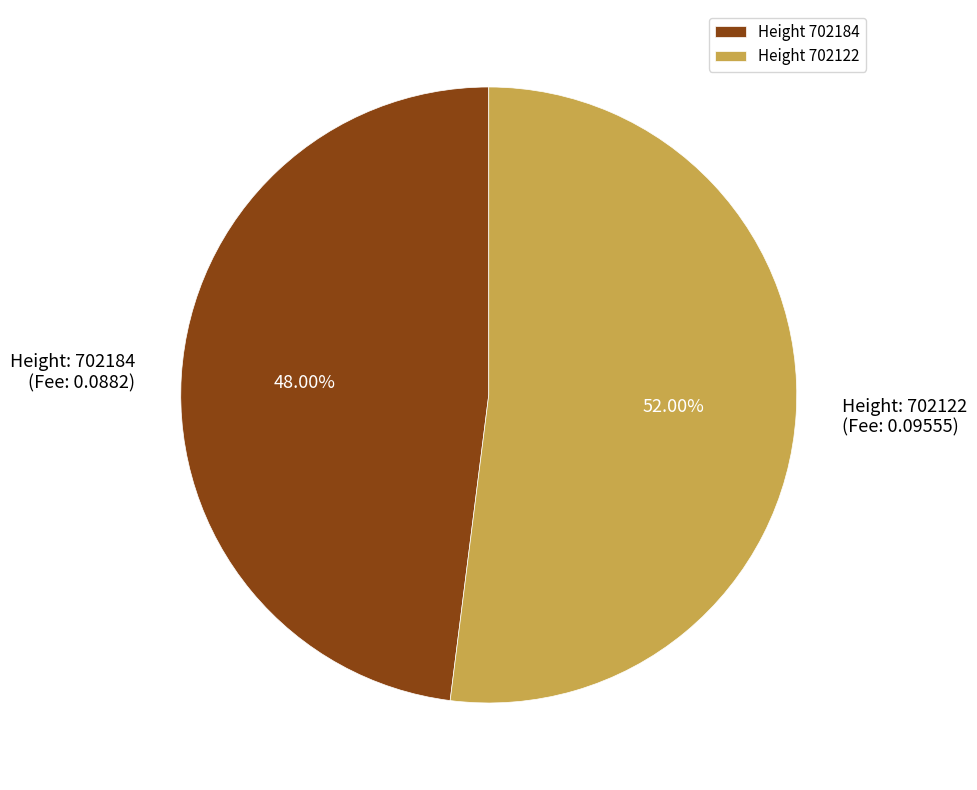

Rank the categories by value from lowest to highest.

Height 702184, Height 702122